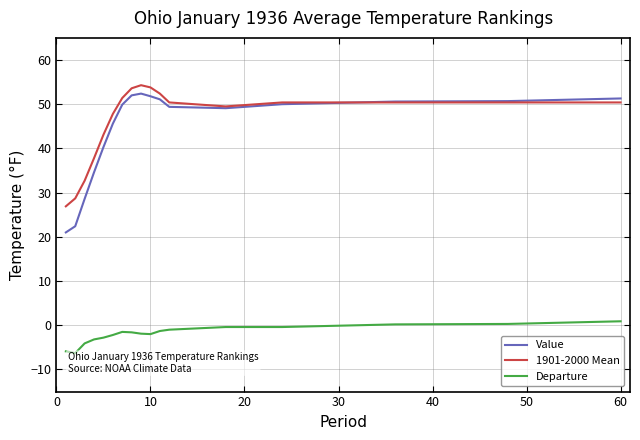

Is it true that Value equals 71.0 at 10?

False